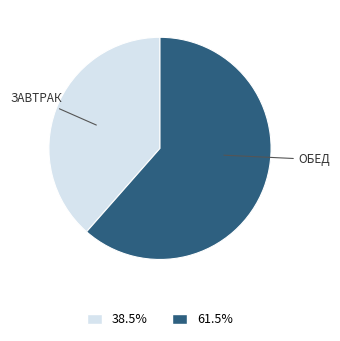

Is there a majority slice in this chart?

Yes